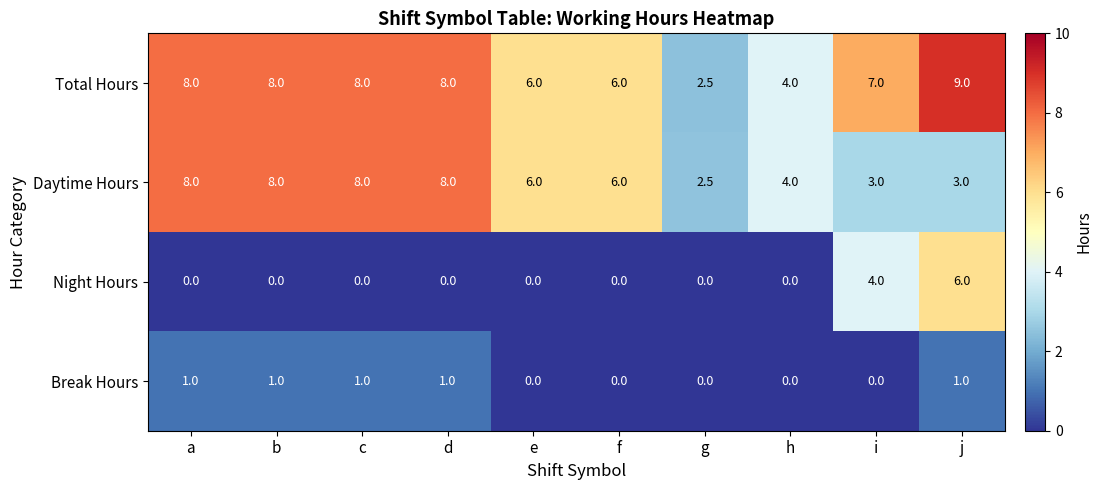

What is the difference between the maximum and second lowest values in the Total Hours series?

5.0